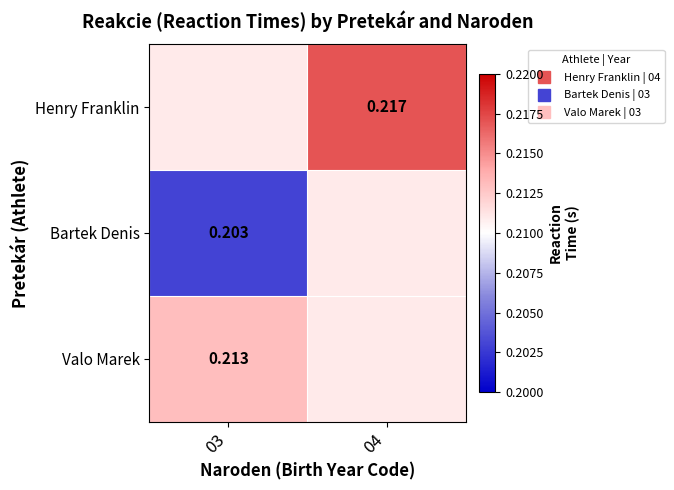

Which series changed the most between 03 and 04?

Bartek Denis